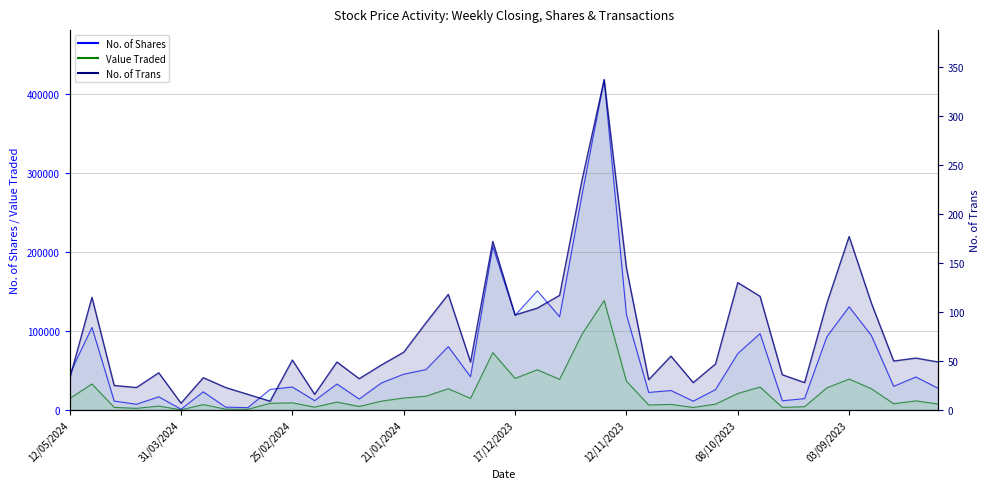

How many lines are shown in the chart?

3